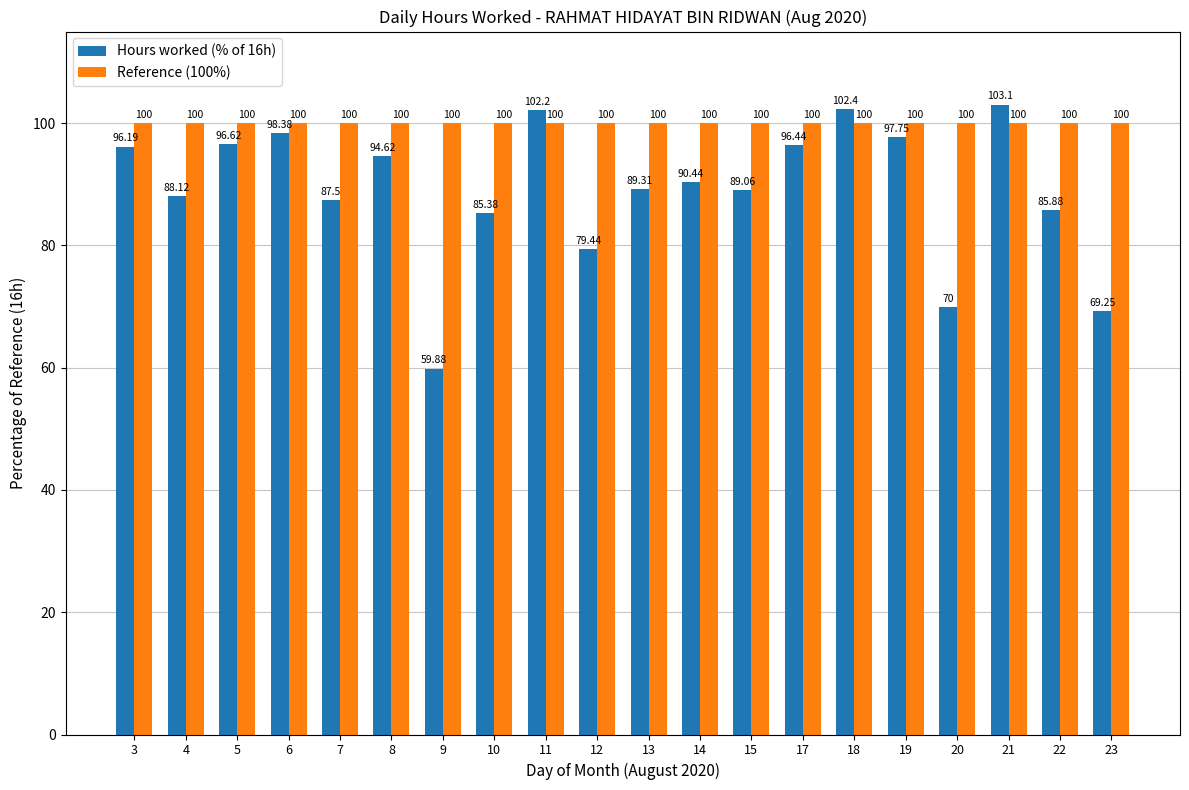

What is the average value of the Reference (100%) series?

100.0